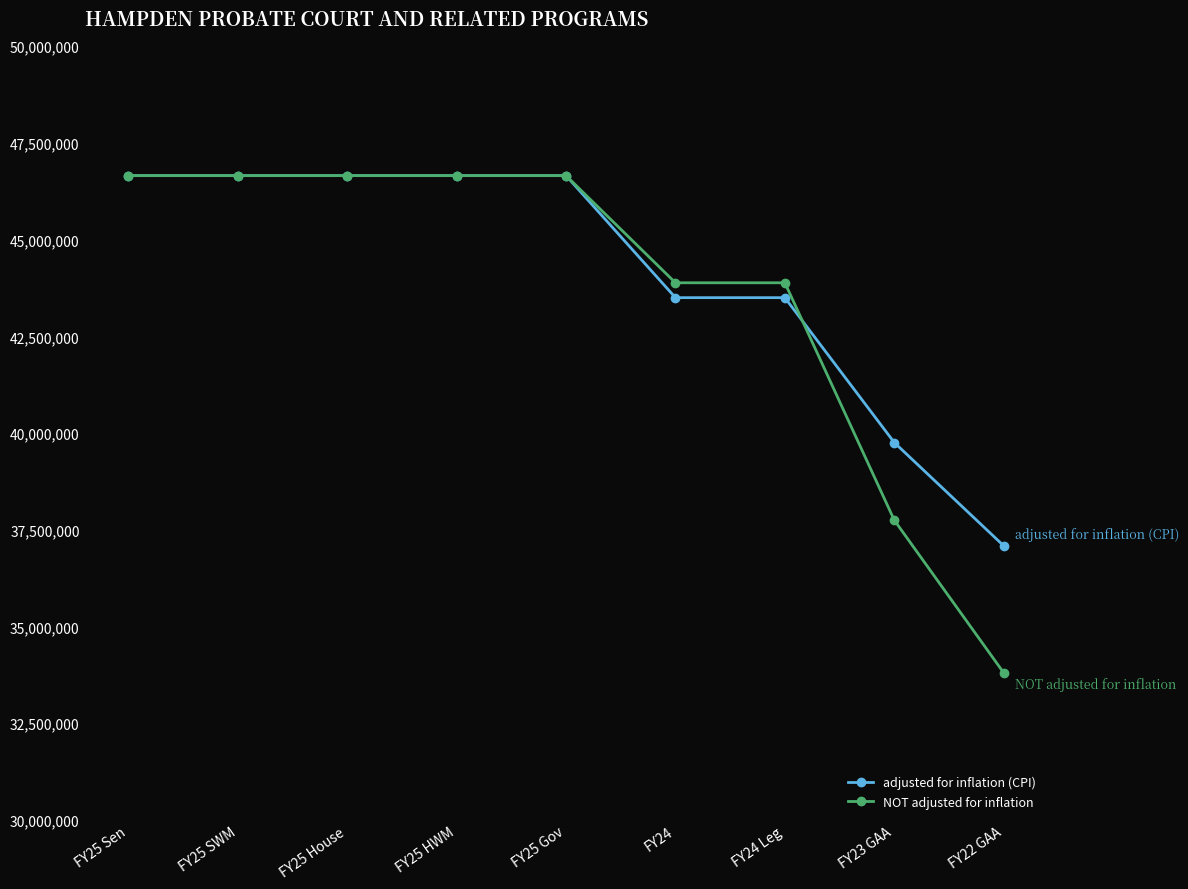

What is the highest value of the NOT adjusted for inflation series?

46653986